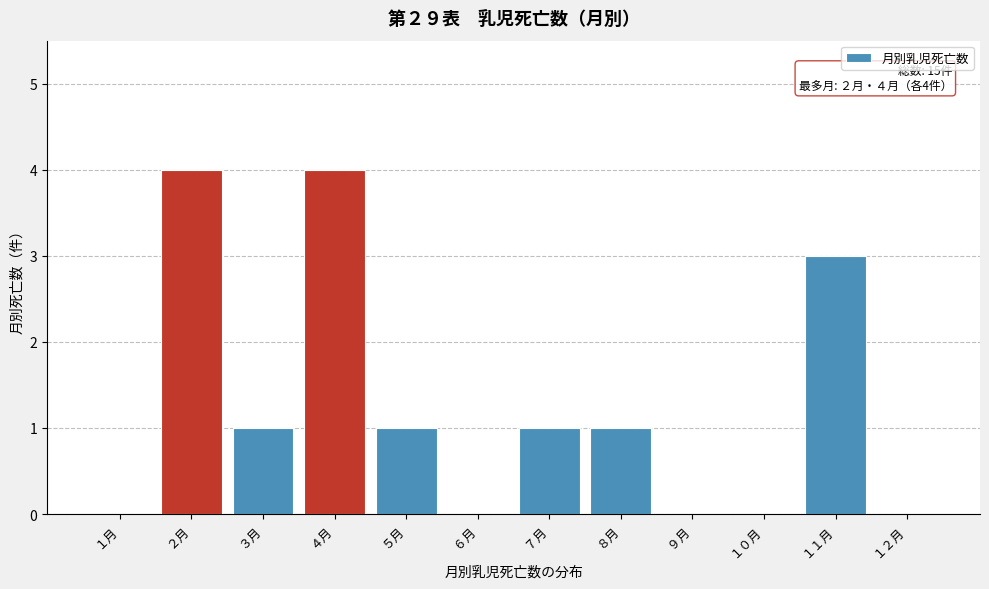

Reading right to left, list all the values displayed in this chart.

１２月=0	１１月=3	１０月=0	９月=0	８月=1	７月=1	６月=0	５月=1	４月=4	３月=1	２月=4	１月=0